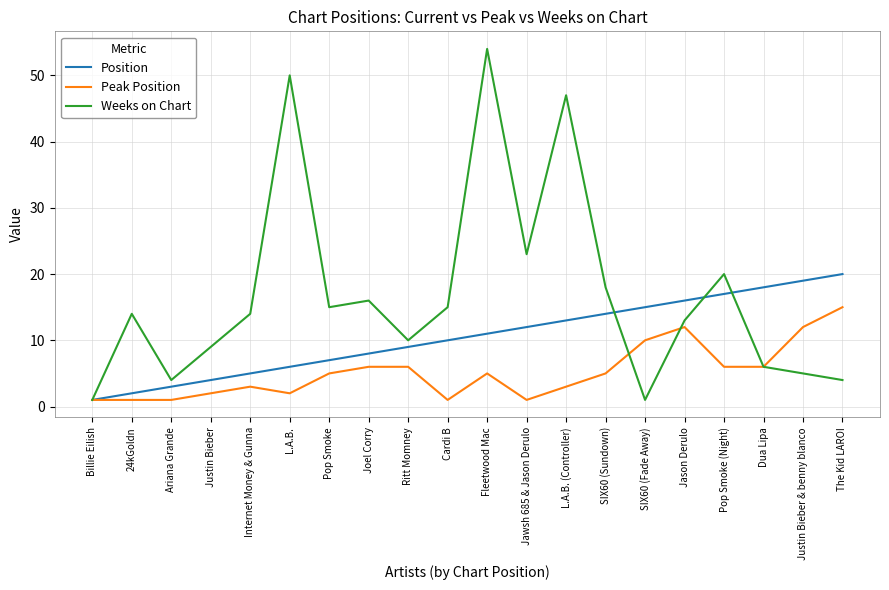

Between Internet Money & Gunna and Fleetwood Mac, which series saw the biggest shift?

Weeks on Chart